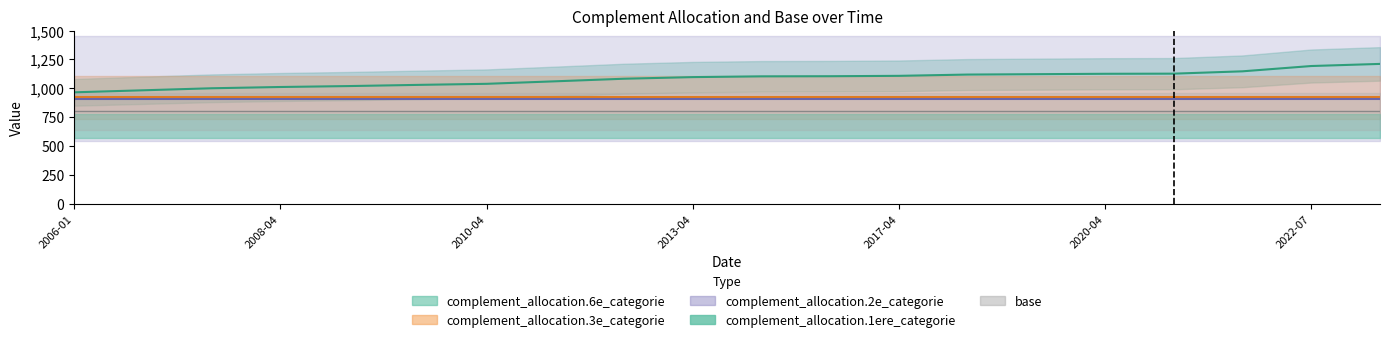

True or false: base line and complement_allocation.2e_categorie line cross at least once.

False